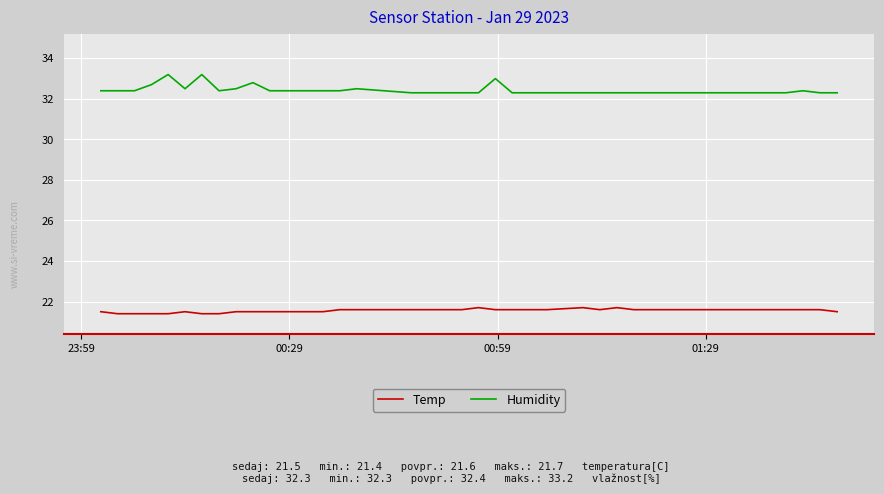

Which series has the widest spread of values?

Humidity